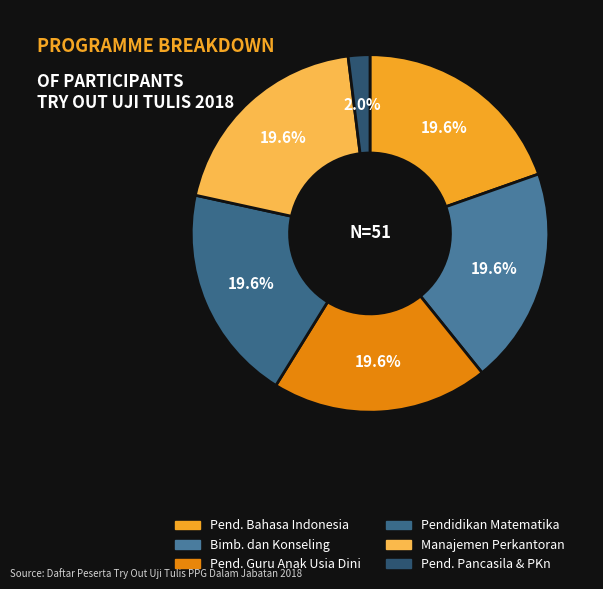

How many segments does this pie chart have?

6